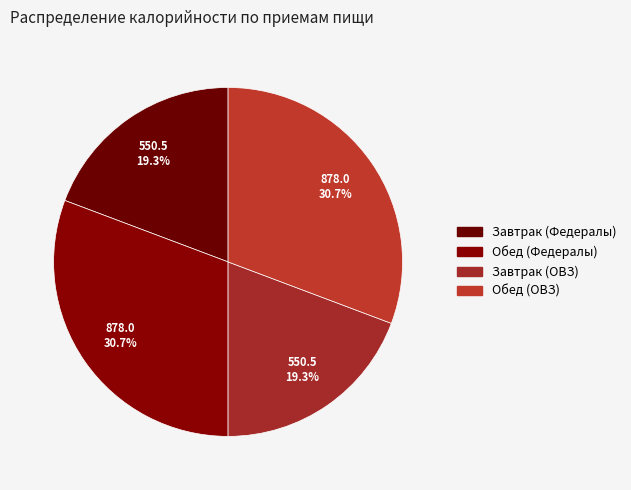

How many slices are in this pie chart?

4